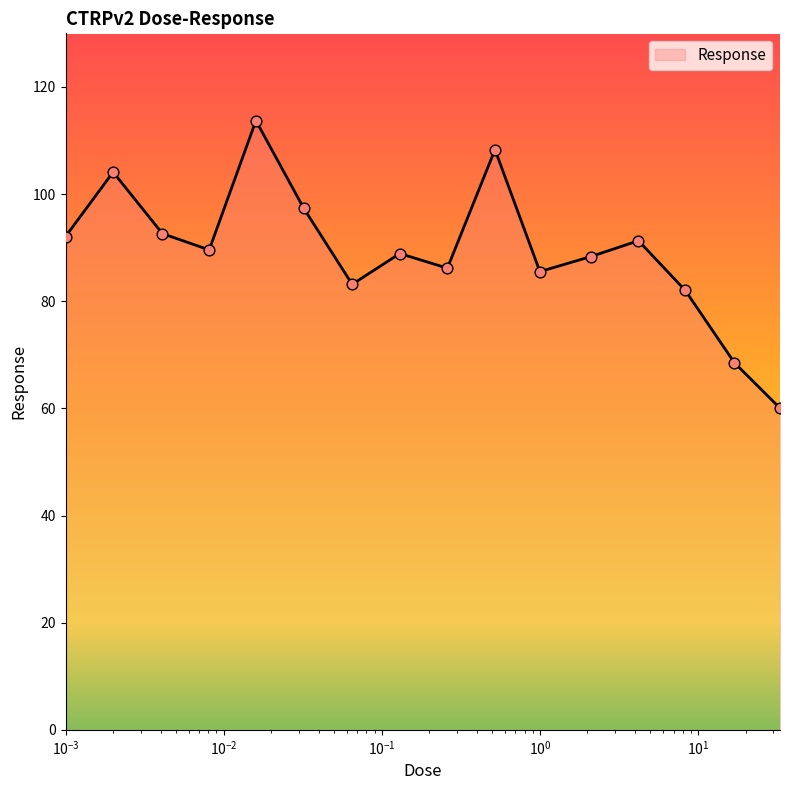

What is the difference between the maximum and minimum values?

53.7